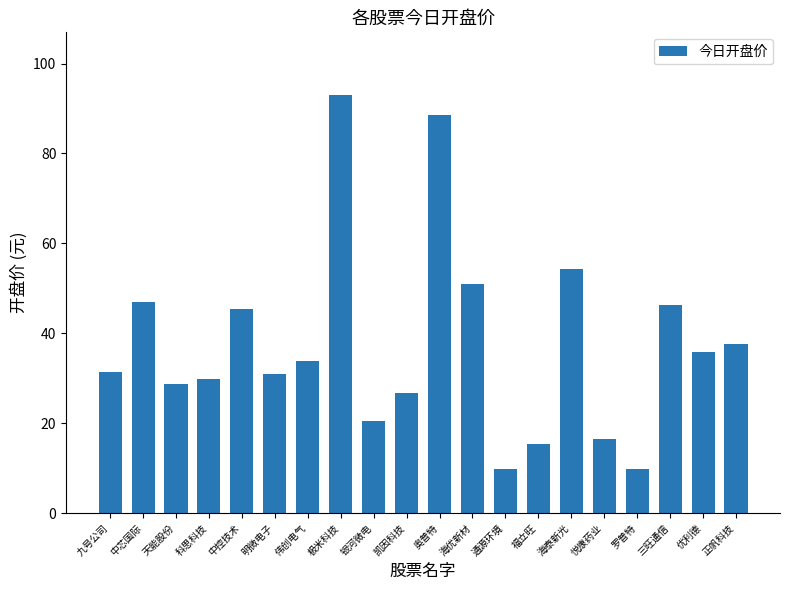

What is the label of the 8th bar from the left?

极米科技